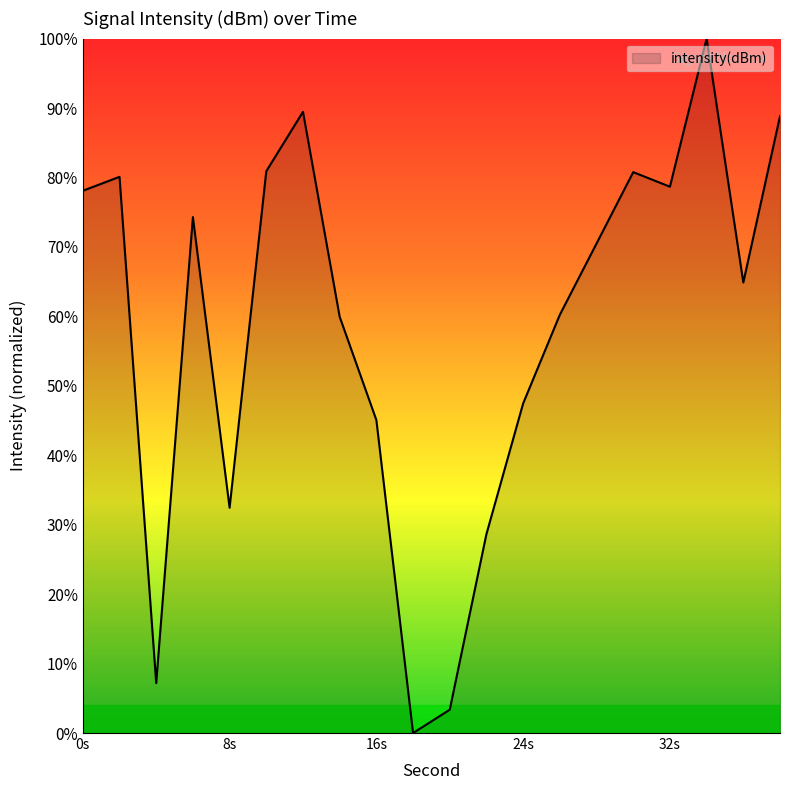

What is the maximum value shown in the chart?

100.0